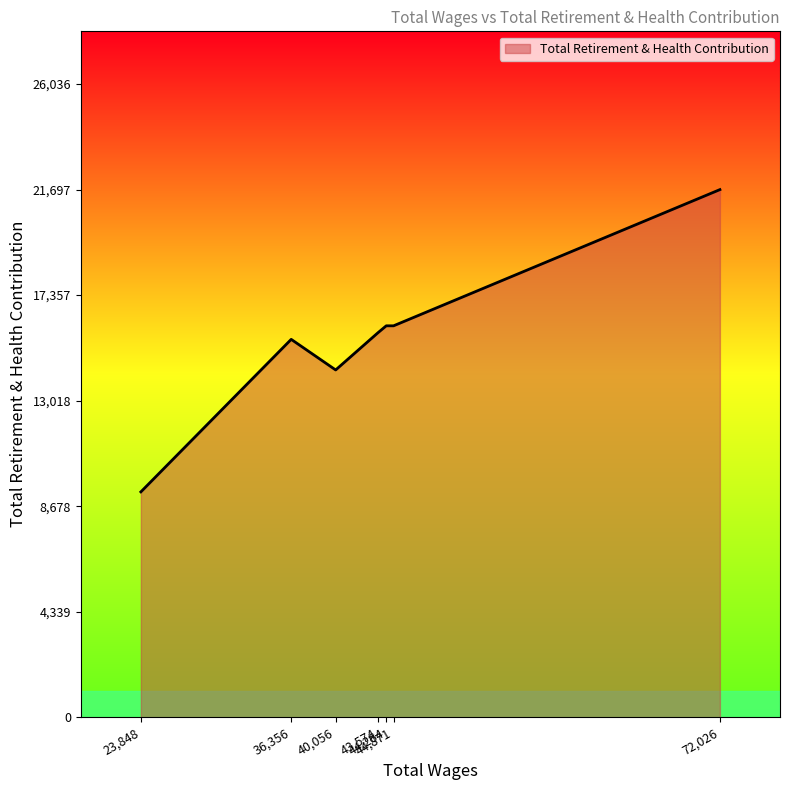

How many lines are shown in the chart?

1